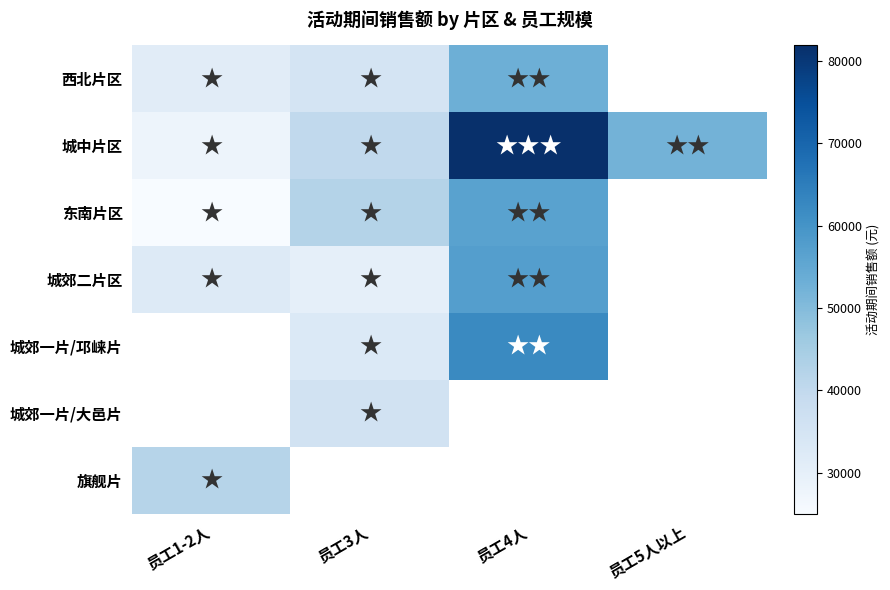

Is it true that 城中片区 equals 39919.0 at 员工3人?

True